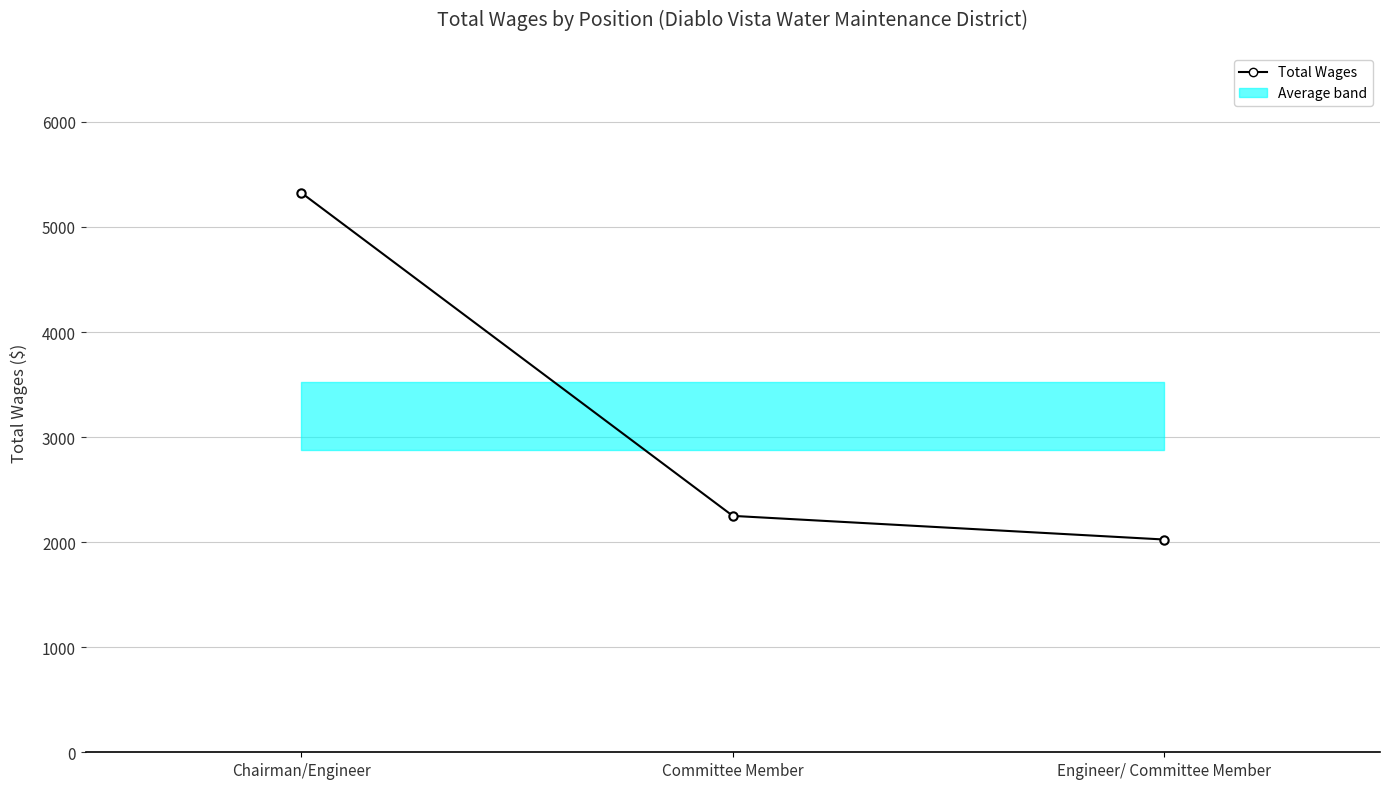

Count the number of values greater than 2250.

1